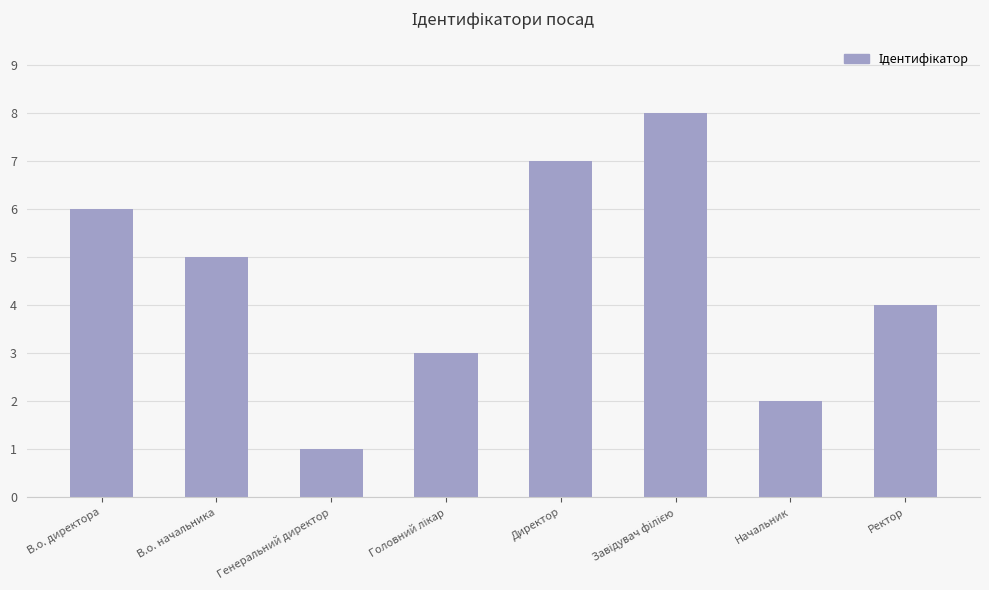

What is the greatest value displayed?

8